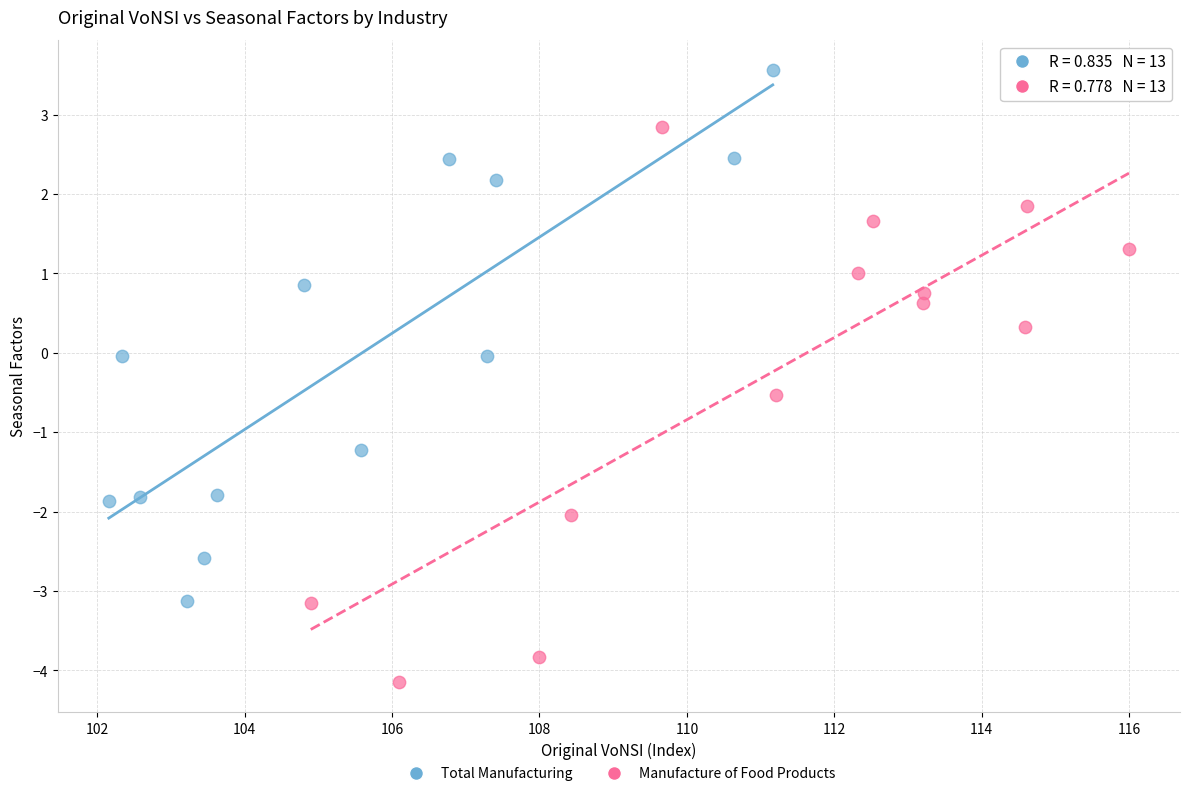

Which series reaches the minimum Y coordinate?

Manufacture of Food Products